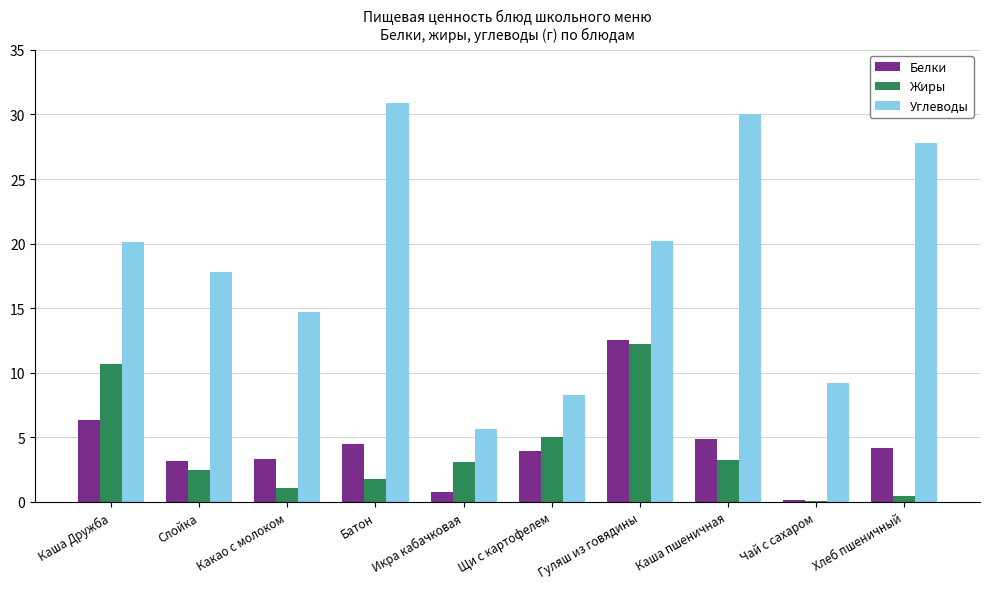

At which category does the chart reach its peak across all series?

Батон